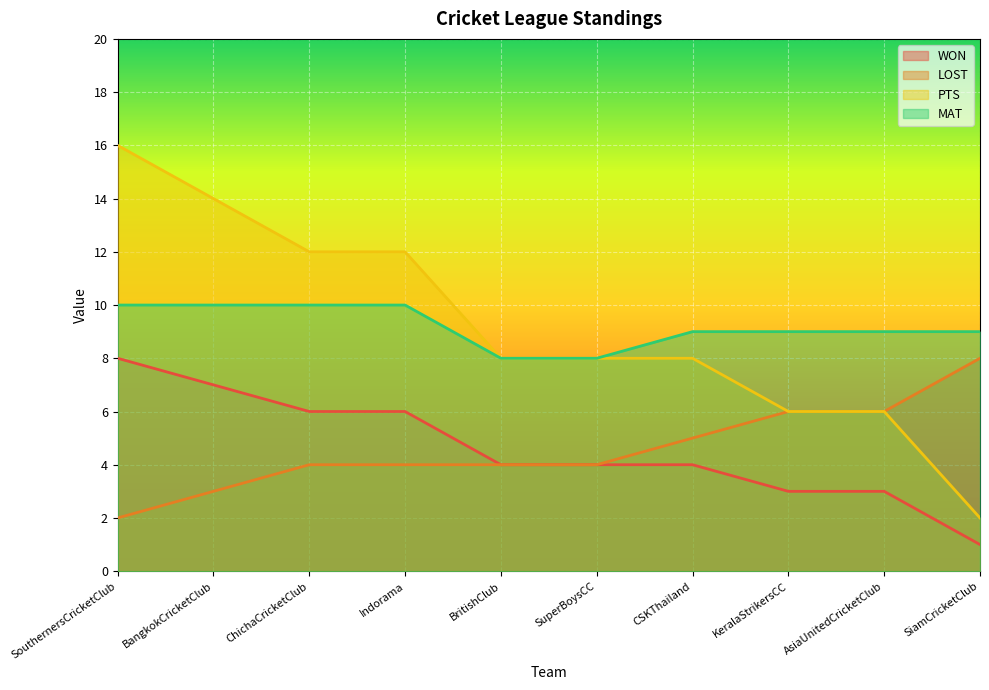

What is the label of the 1st point from the right?

SiamCricketClub